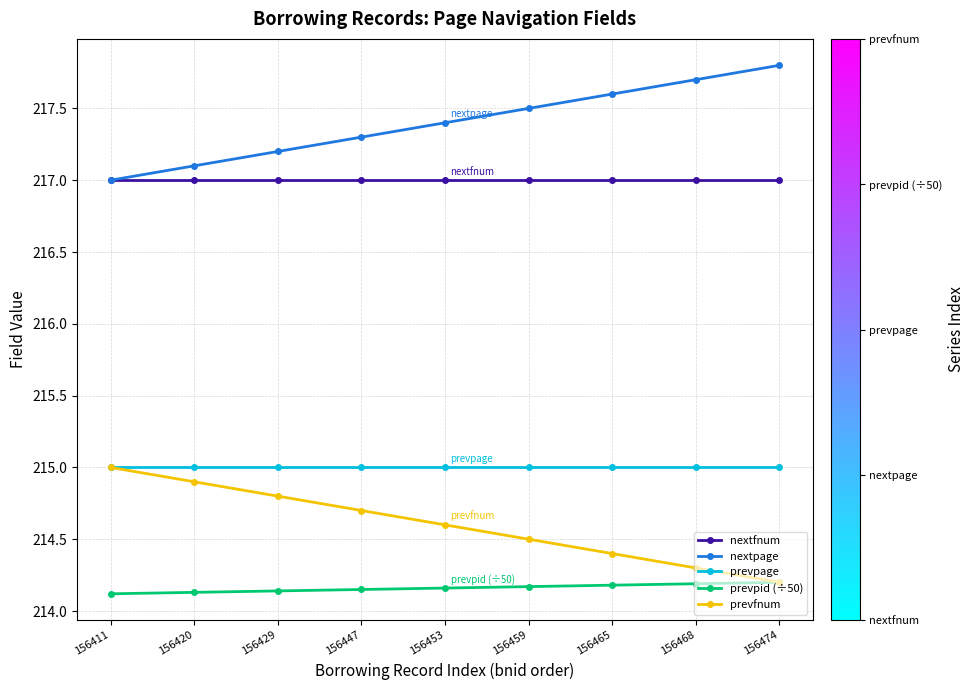

What is the approximate value of nextfnum at 156411?

217.0